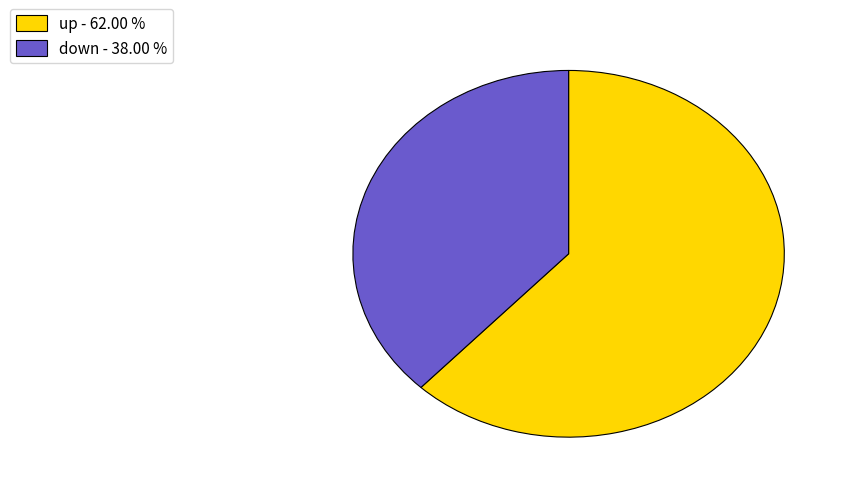

Which category has the smallest portion of the pie?

down